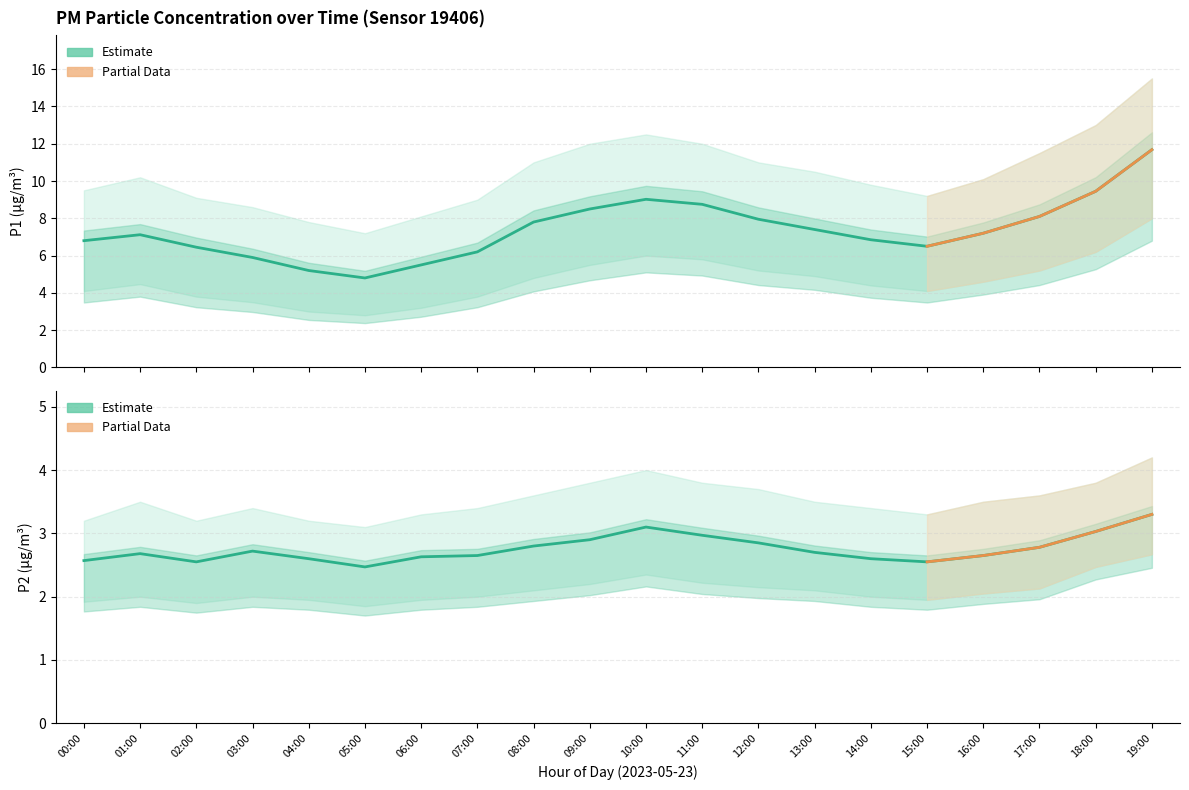

How many data points in P2_lower are above 2?

10